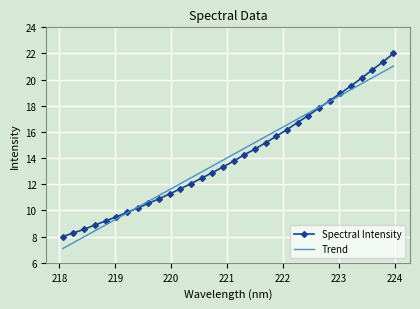

What are all the series names shown in the legend?

Spectral Intensity, Trend